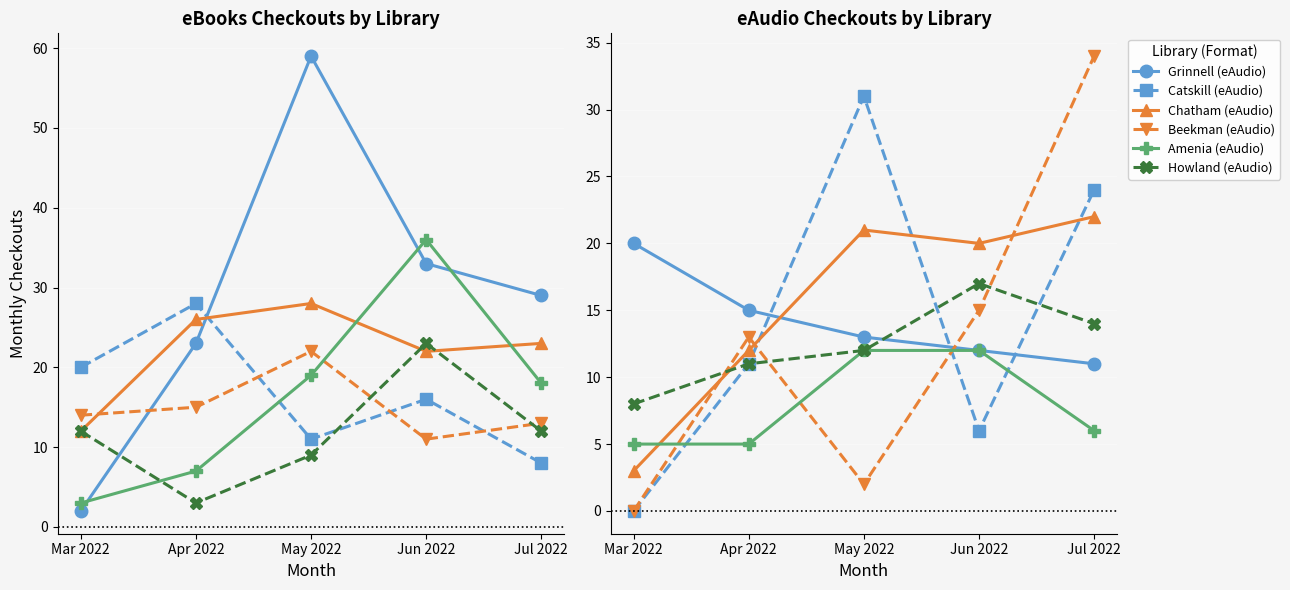

Where is the first local minimum for Amenia eBooks?

Jun 2022